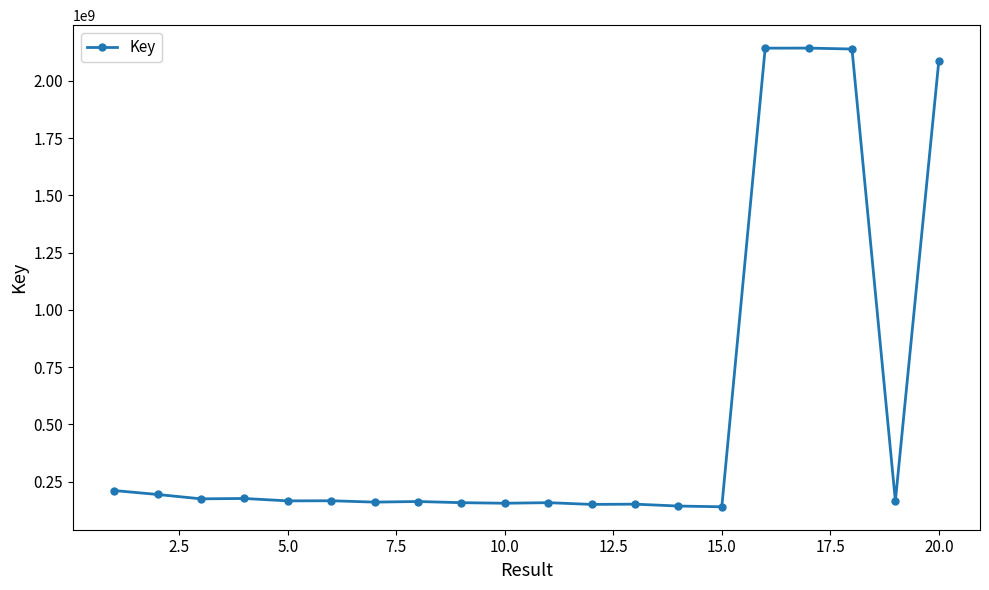

What is the minimum value shown in the chart?

140488389